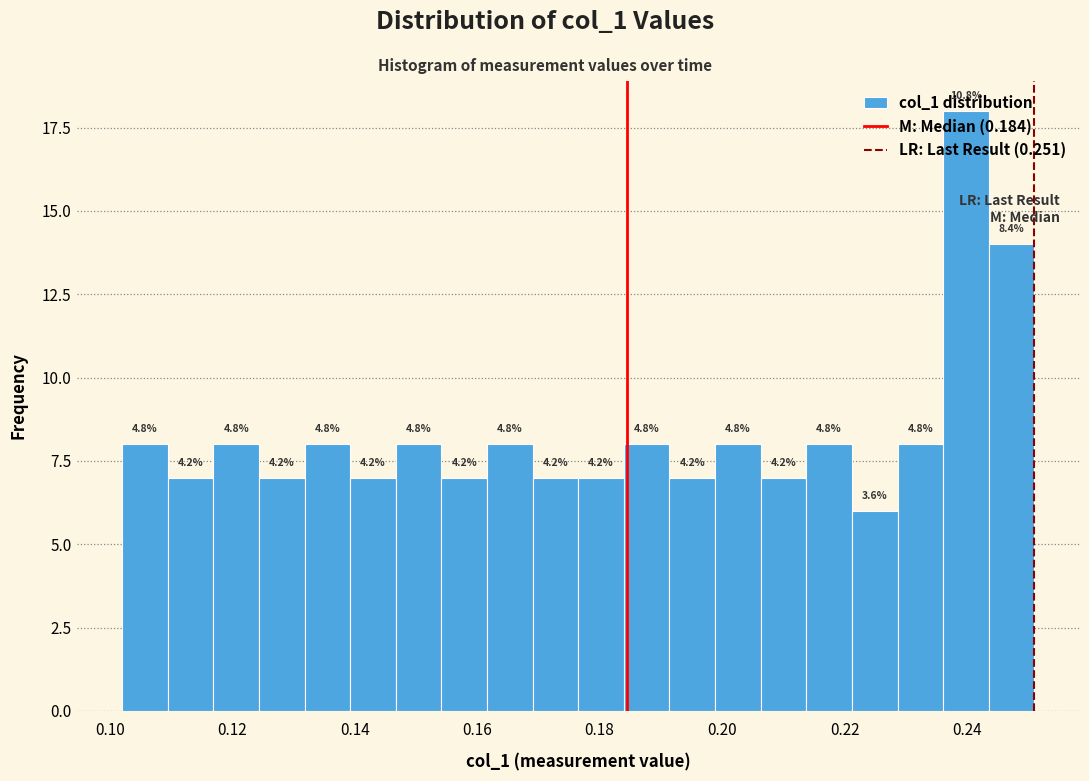

Read against the x-axis, roughly where is the centre of the tallest bar?

0.240